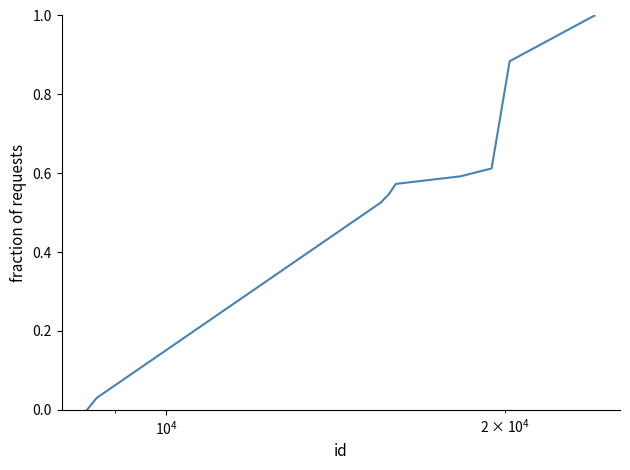

What is the difference between the maximum and minimum values?

1.0